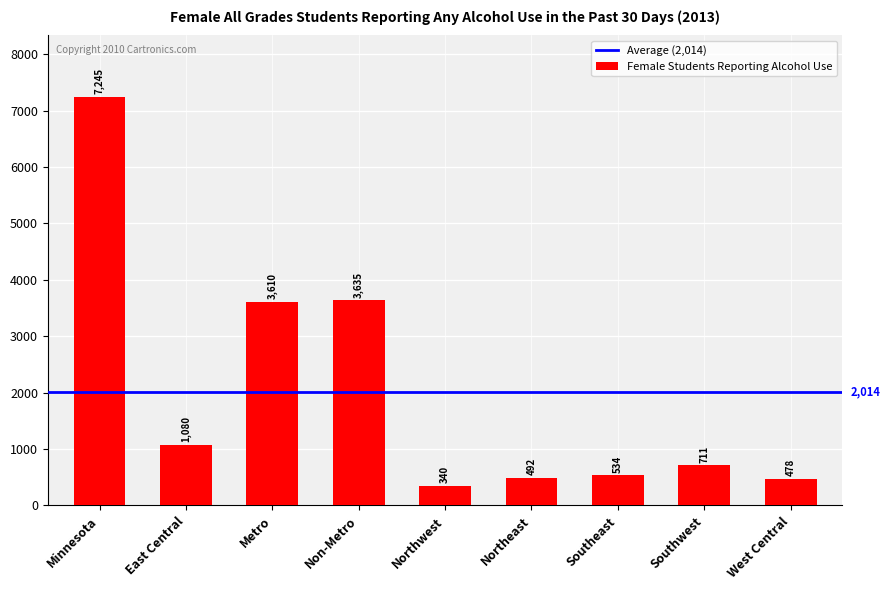

What is the average value?

2014